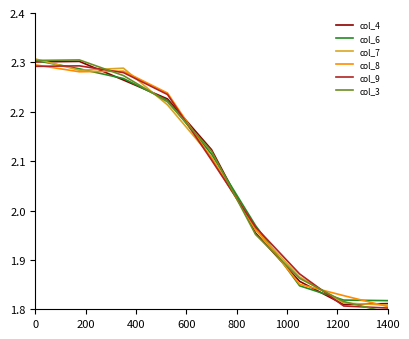

True or false: col_3 and col_7 cross at least once.

True